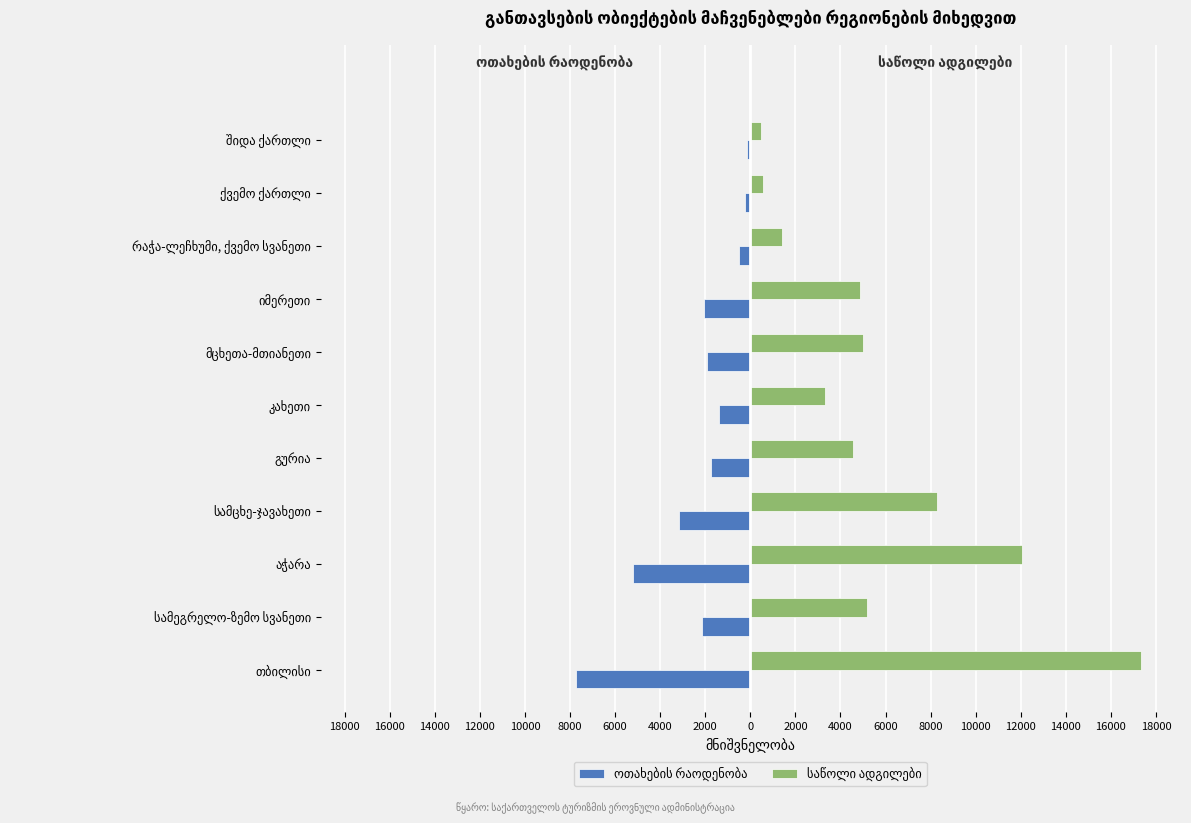

What is the maximum value for საწოლი ადგილები?

17335